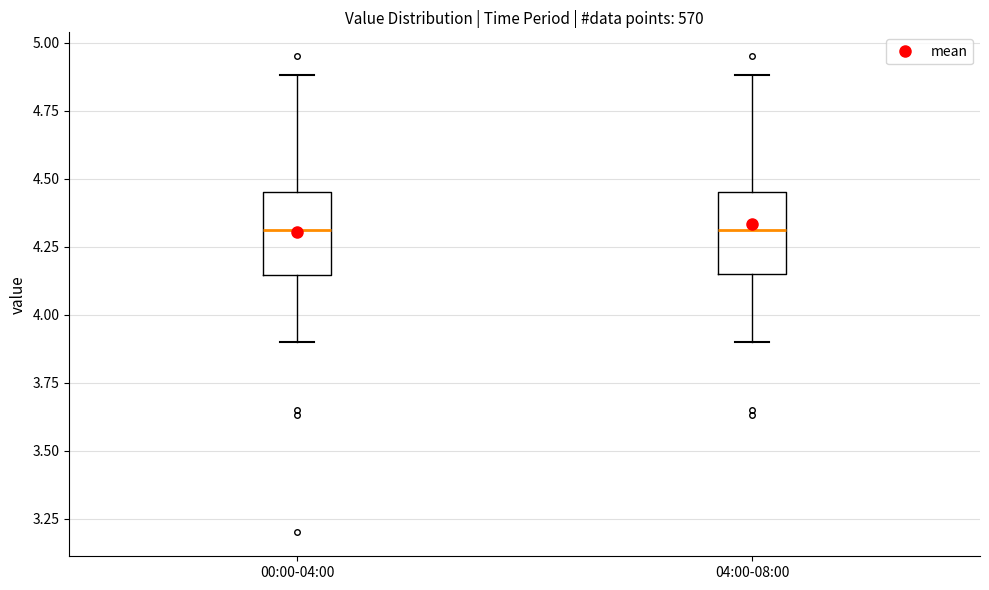

Reading left to right, transcribe this box plot: for each box, give where its median line is, the range the box spans, and where its two whiskers end, as read against the y-axis. The values are not printed on the chart, so give them approximately, as read against the axis.

00:00-04:00: median 4.30, box 4.15 to 4.45, whiskers 3.90 to 4.90
04:00-08:00: median 4.30, box 4.15 to 4.45, whiskers 3.90 to 4.90